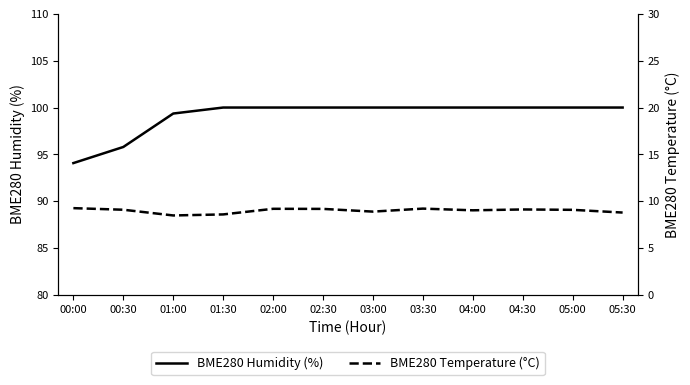

What are all the series names shown in the legend?

BME280 Humidity (%), BME280 Temperature (°C)